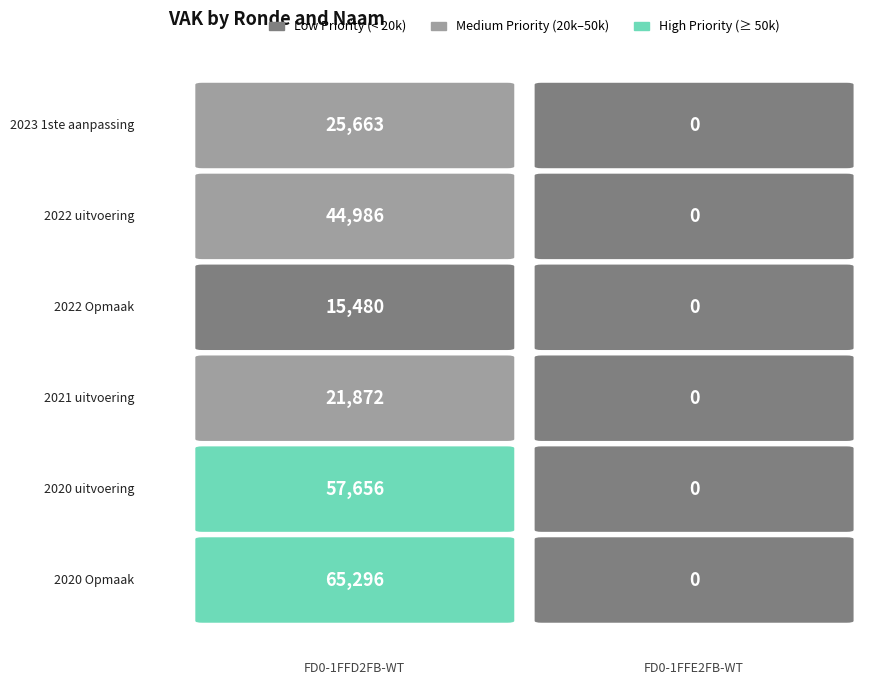

Rank the series by their average value, from lowest to highest.

FD0-1FFE2FB-WT, FD0-1FFD2FB-WT